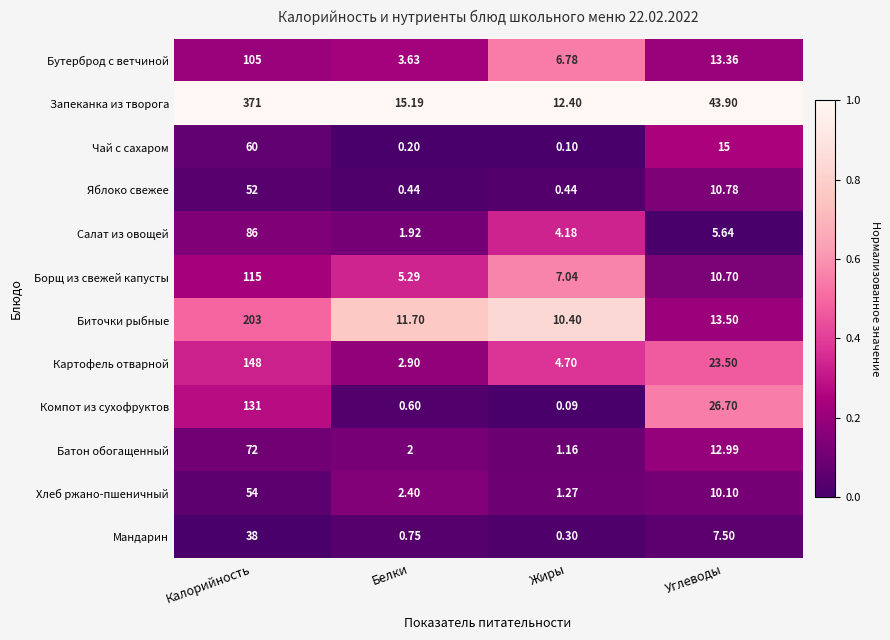

Is the value of Салат из овощей at Углеводы greater than the value of Запеканка из творога at Жиры?

No